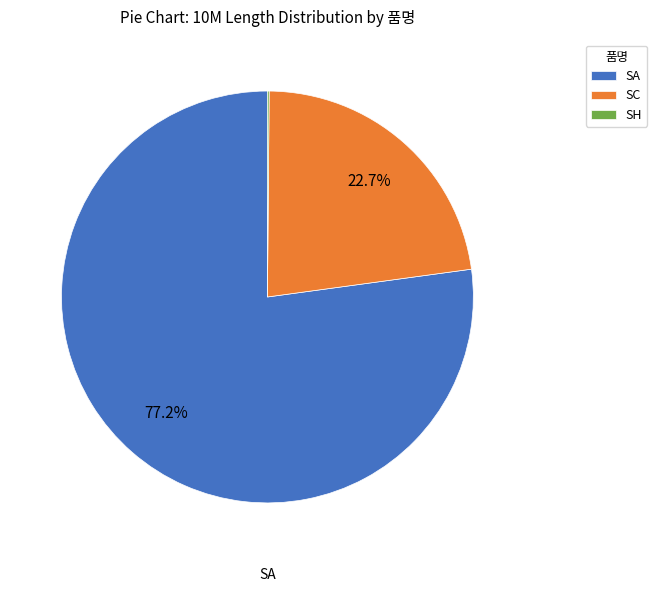

Do SA and SC together represent more than half of the pie?

Yes